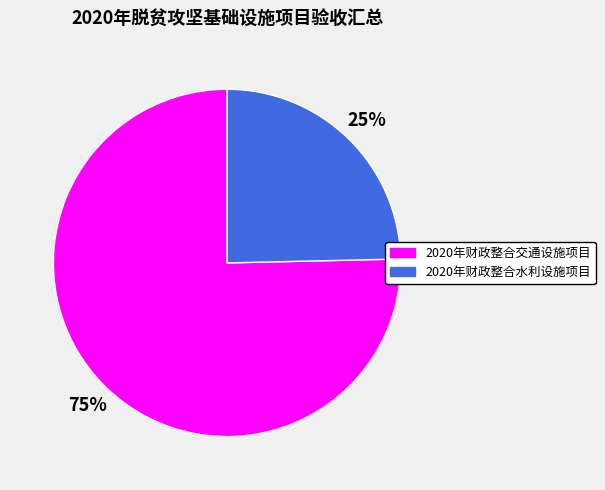

The 2020年财政整合水利设施项目 slice represents 34% of the pie. True or false?

False